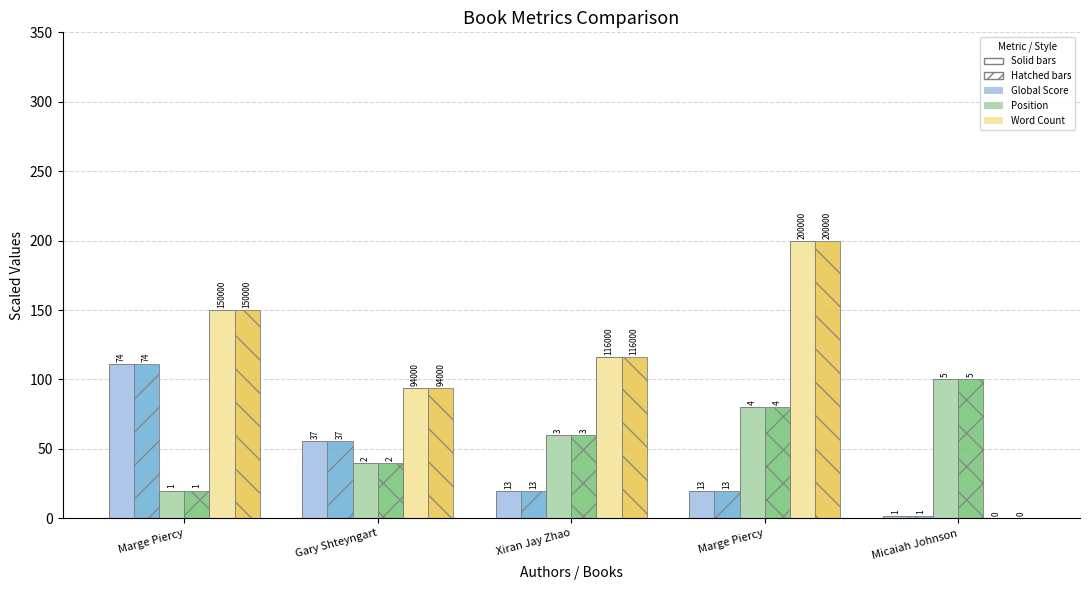

How many groups of bars are there?

5